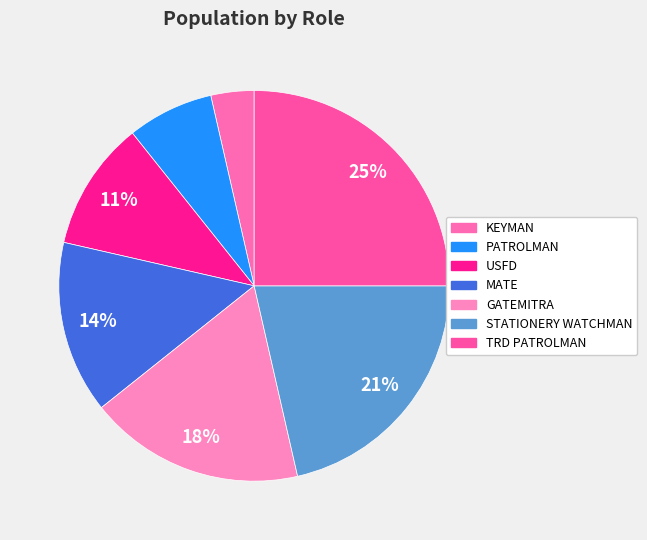

Count the number of slices in the pie.

7